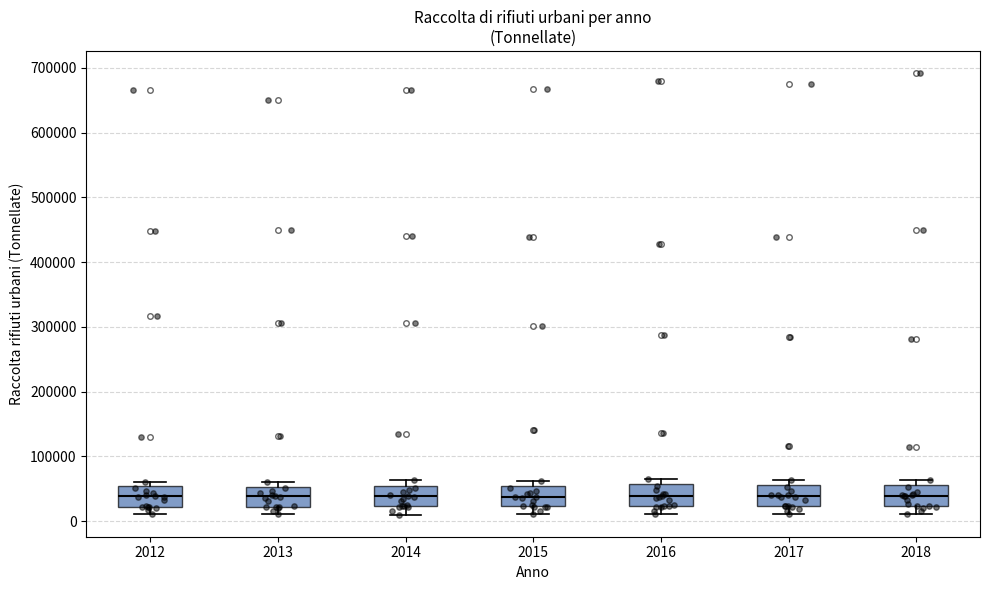

Reading left to right, transcribe this box plot: for each box, give where its median line is, the range the box spans, and where its two whiskers end, as read against the y-axis. The values are not printed on the chart, so give them approximately, as read against the axis.

2012: median 40000, box 20000 to 50000, whiskers 10000 to 60000
2013: median 40000, box 20000 to 50000, whiskers 10000 to 60000
2014: median 40000, box 20000 to 50000, whiskers 10000 to 60000
2015: median 40000, box 20000 to 50000, whiskers 10000 to 60000
2016: median 40000, box 20000 to 60000, whiskers 10000 to 70000
2017: median 40000, box 20000 to 60000, whiskers 10000 to 60000 (just above the box's upper edge)
2018: median 40000, box 20000 to 60000, whiskers 10000 to 60000 (just above the box's upper edge)